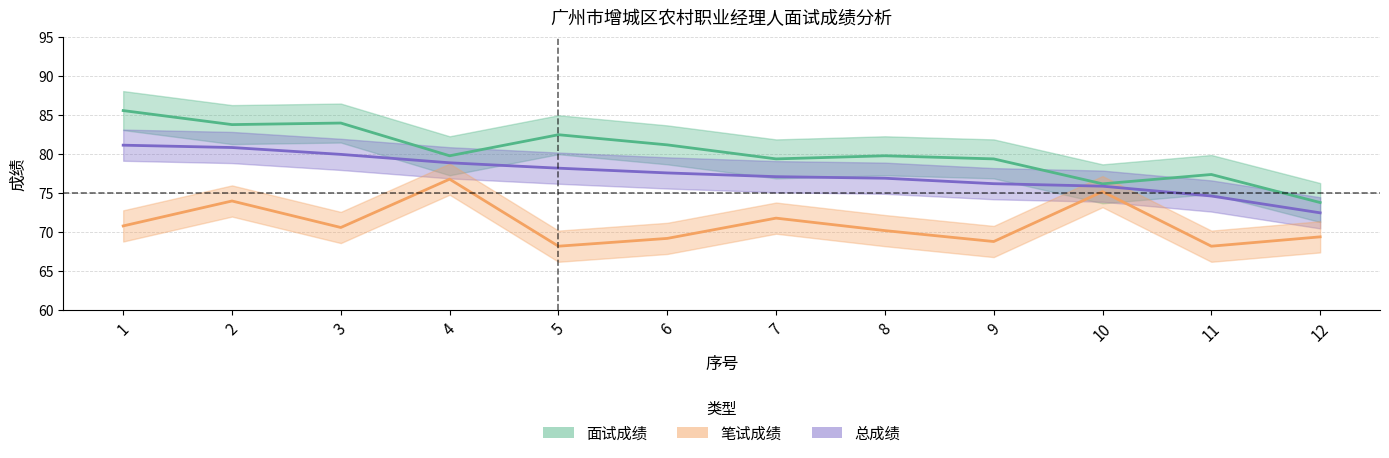

What is the value of the 总成绩 point at the 7th from the left?

77.1